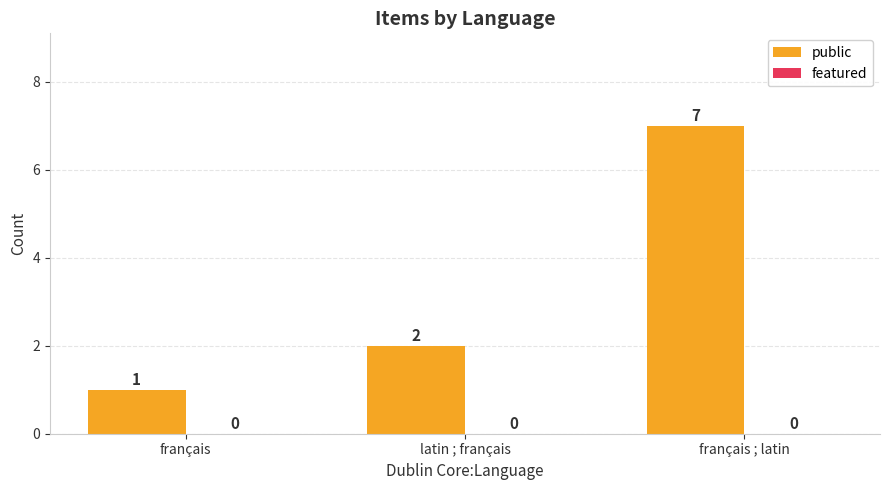

Which has a higher value, latin ; français or français?

latin ; français